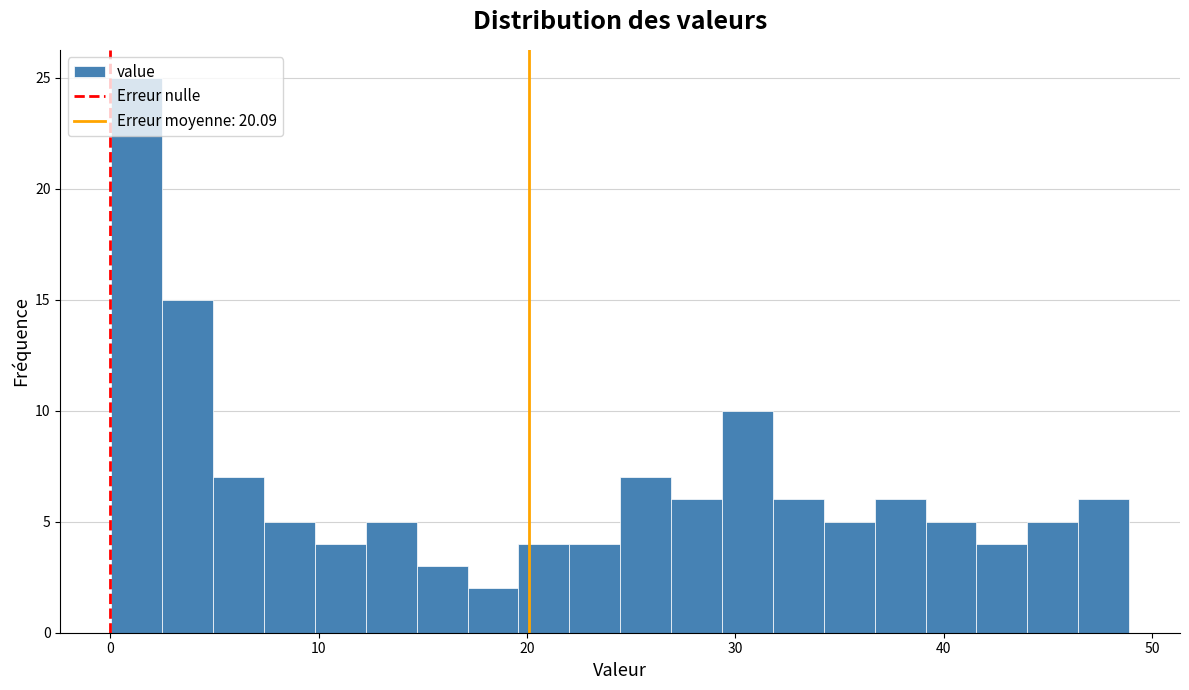

Around what value on the x-axis is the tallest bar? Give the approximate position of its centre, as read against the axis.

1